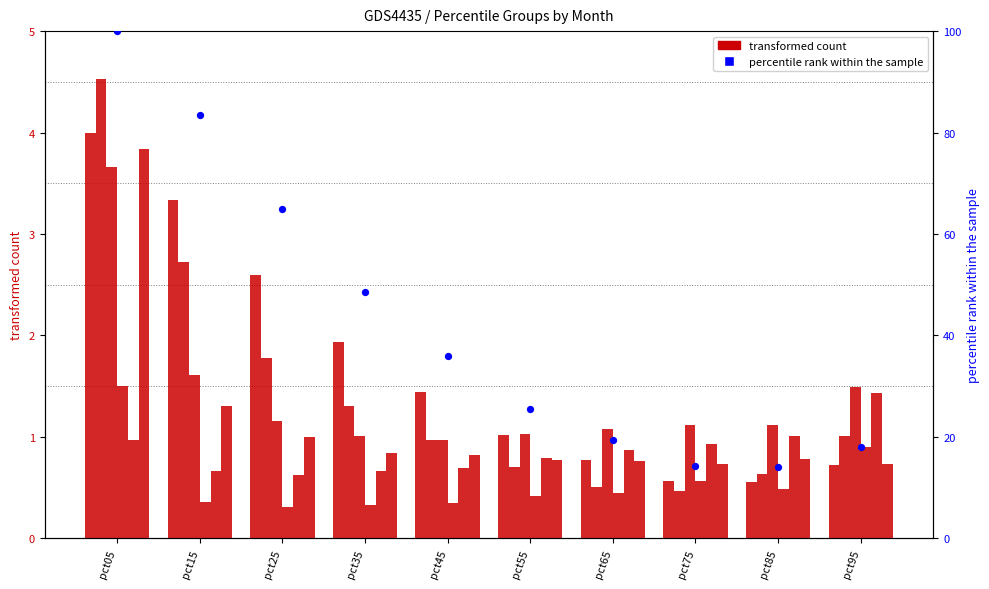

What is the total value across all series at pct85?

4.6